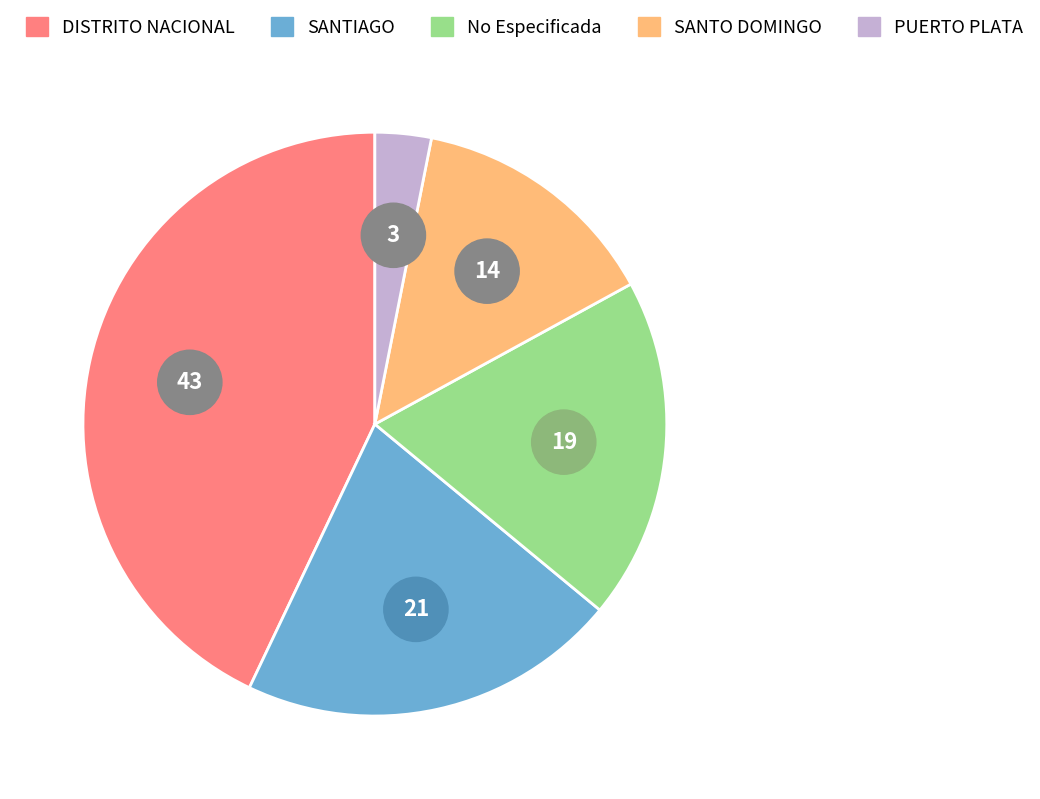

What is the ratio of the value at SANTO DOMINGO to the value at DISTRITO NACIONAL?

0.3